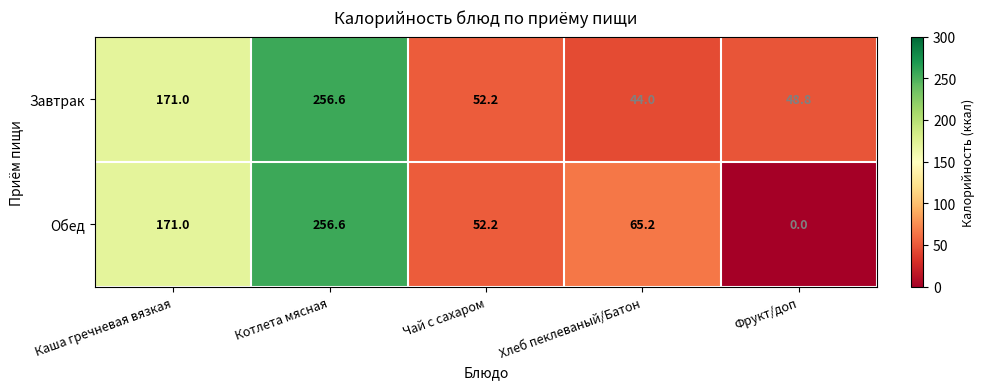

Read the Завтрак value at Хлеб пеклеваный/Батон.

44.0